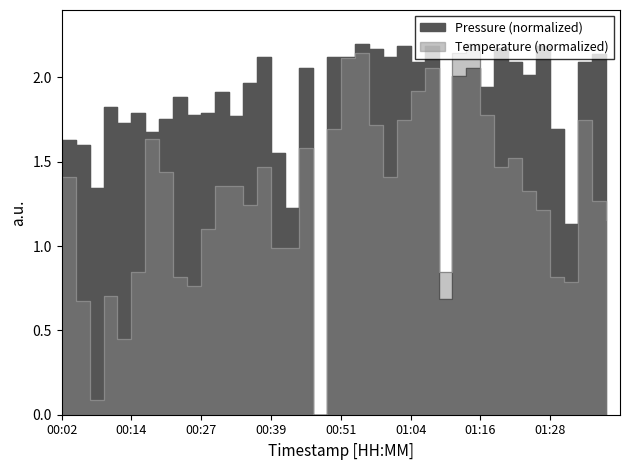

Where is temperature nearest to the value 1?

00:39